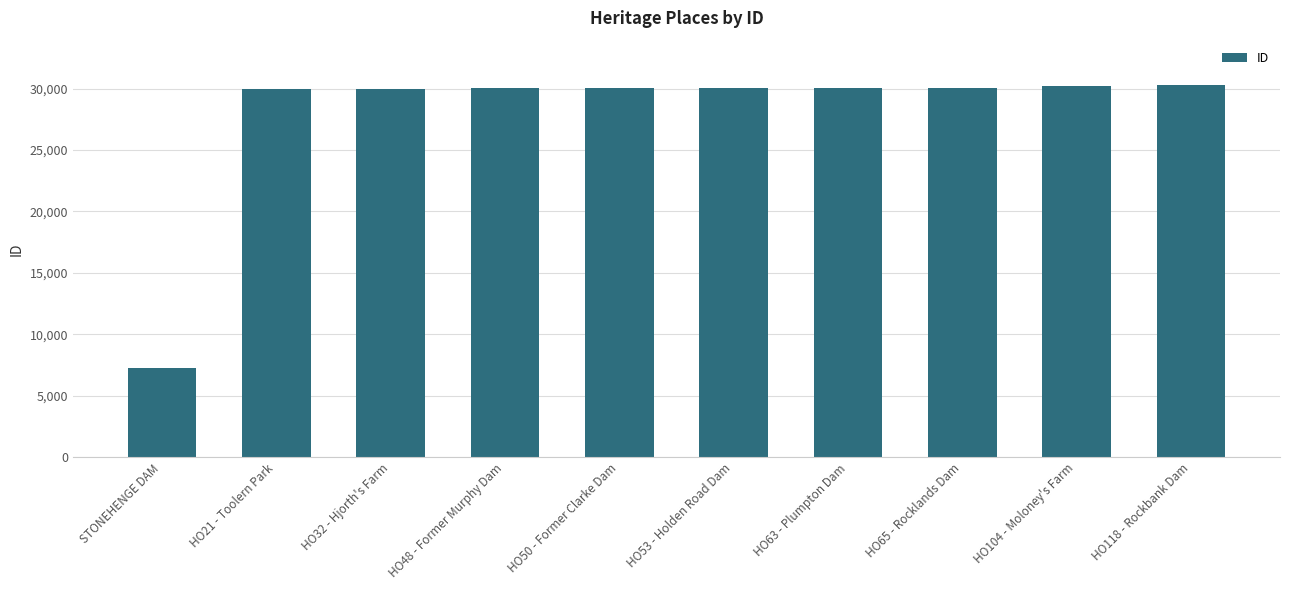

What is the label of the 4th bar from the right?

HO63 - Plumpton Dam